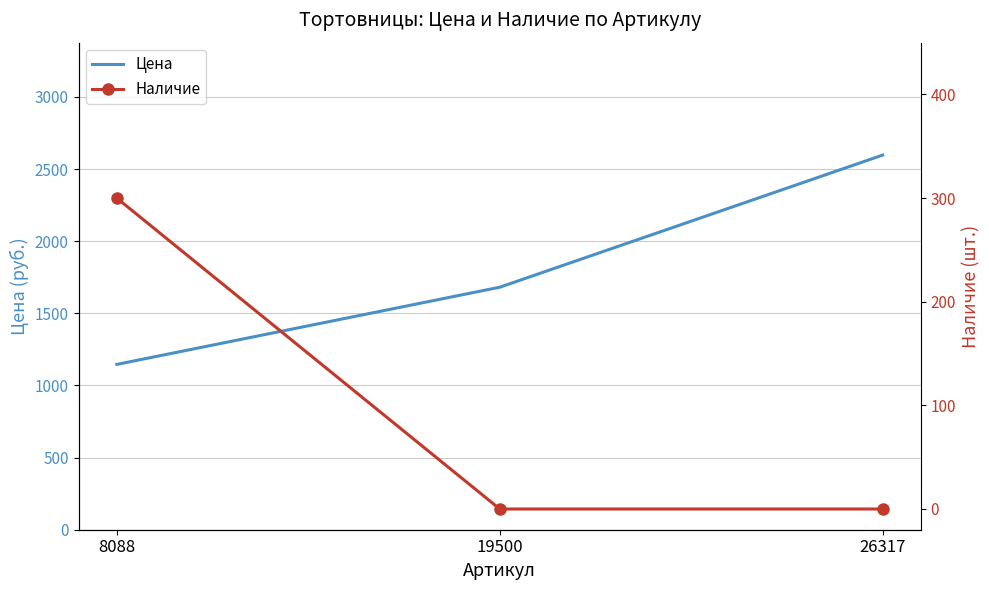

Which series has the largest range (max minus min)?

Цена